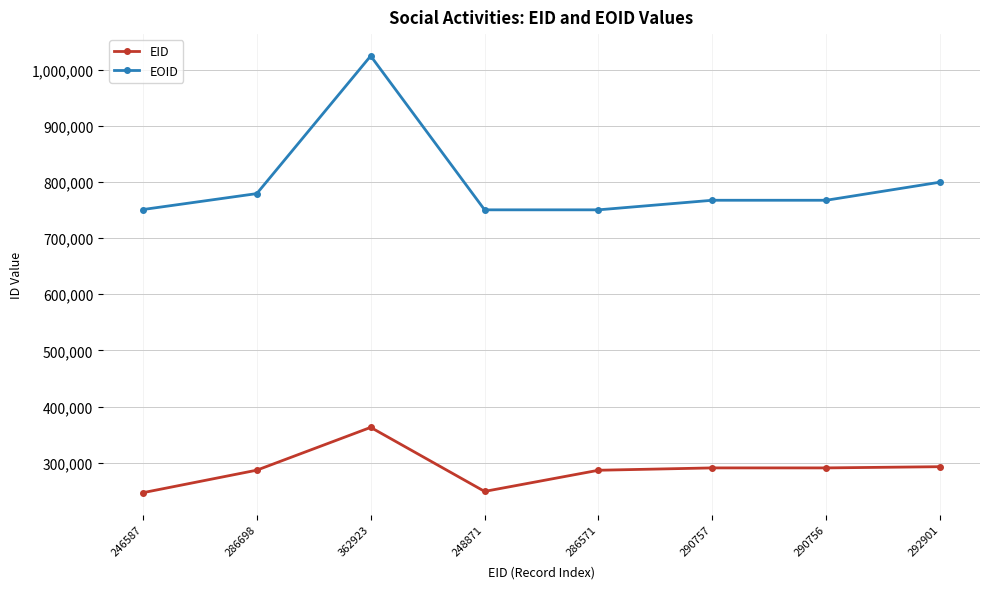

True or false: EID and EOID intersect in this chart.

False